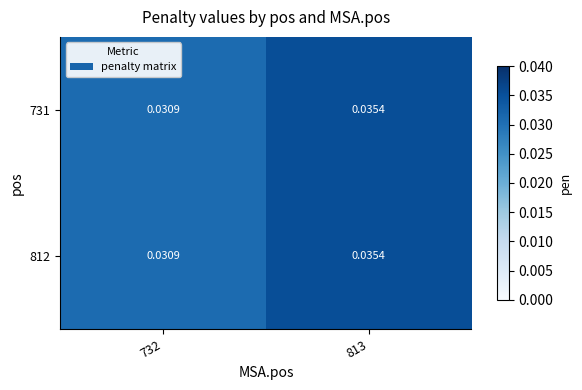

Is the value of 731 at 813 greater than the value of 812 at 732?

Yes